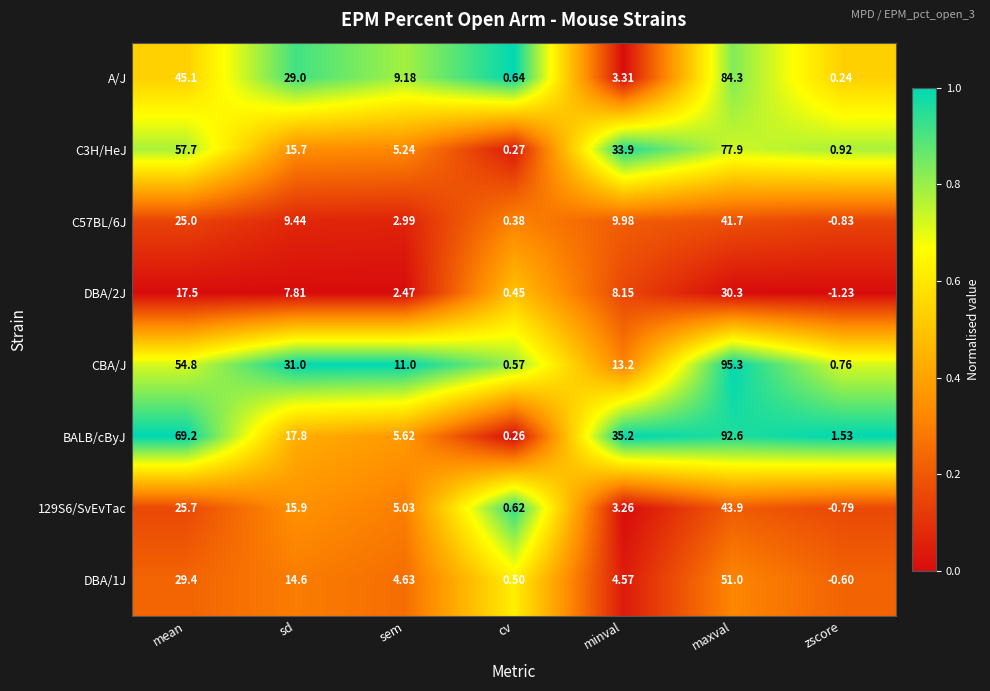

Between mean and maxval, which series saw the biggest shift?

CBA/J